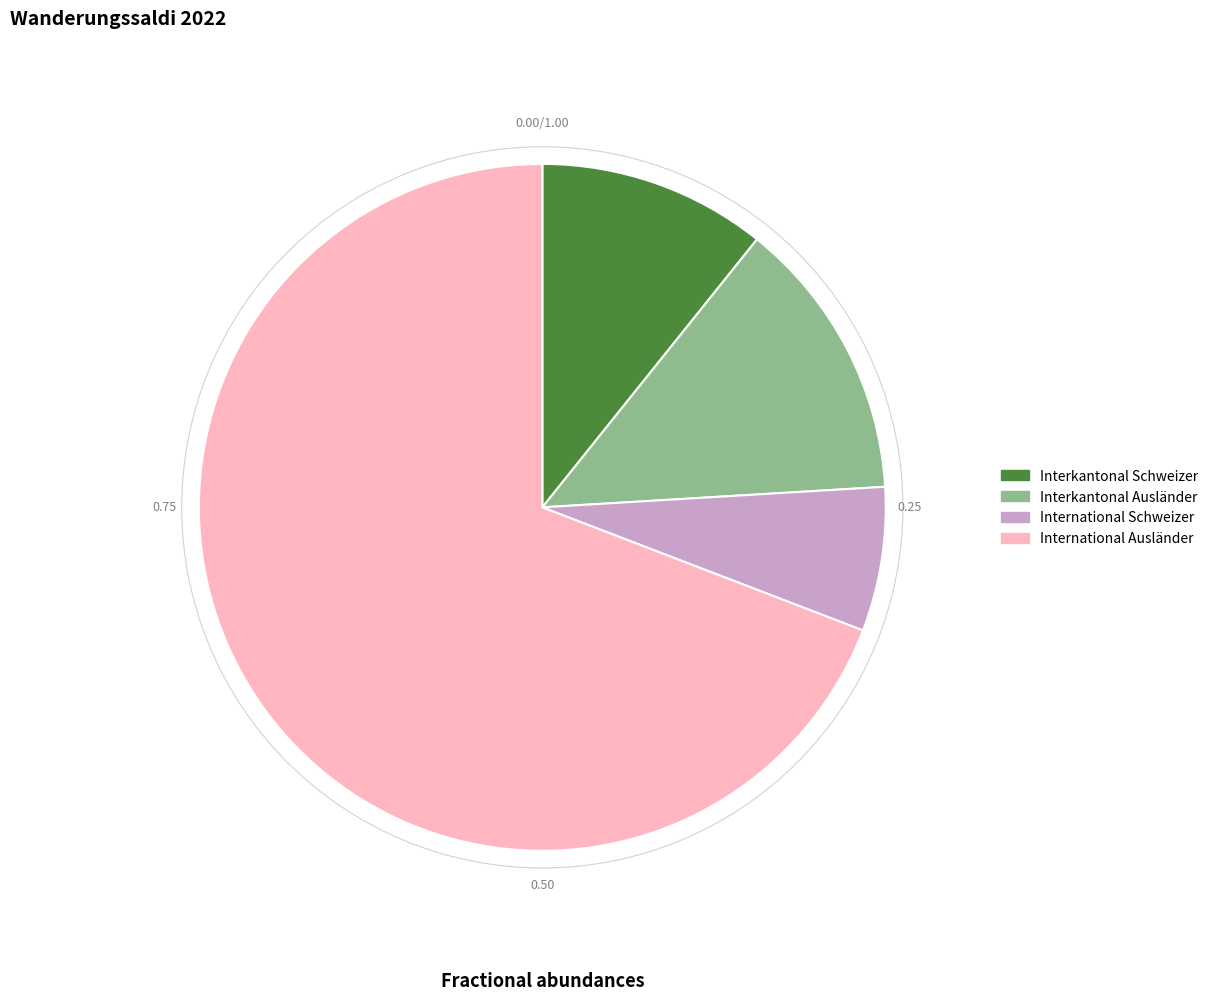

Rank the categories by value from highest to lowest.

International Ausländer, Interkantonal Ausländer, Interkantonal Schweizer, International Schweizer